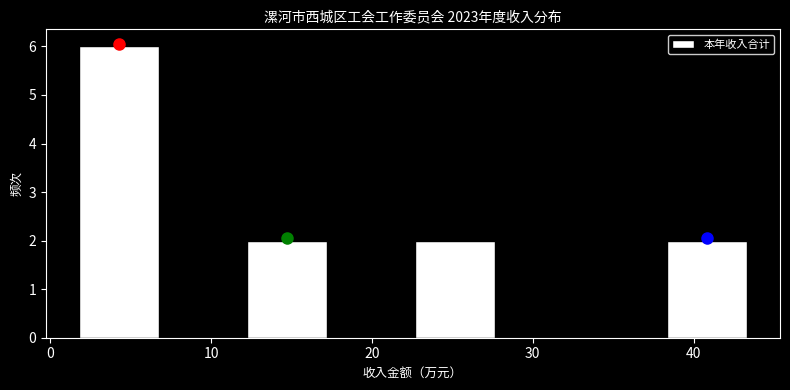

Over which range of the x-axis is the bar tallest?

2 to 7